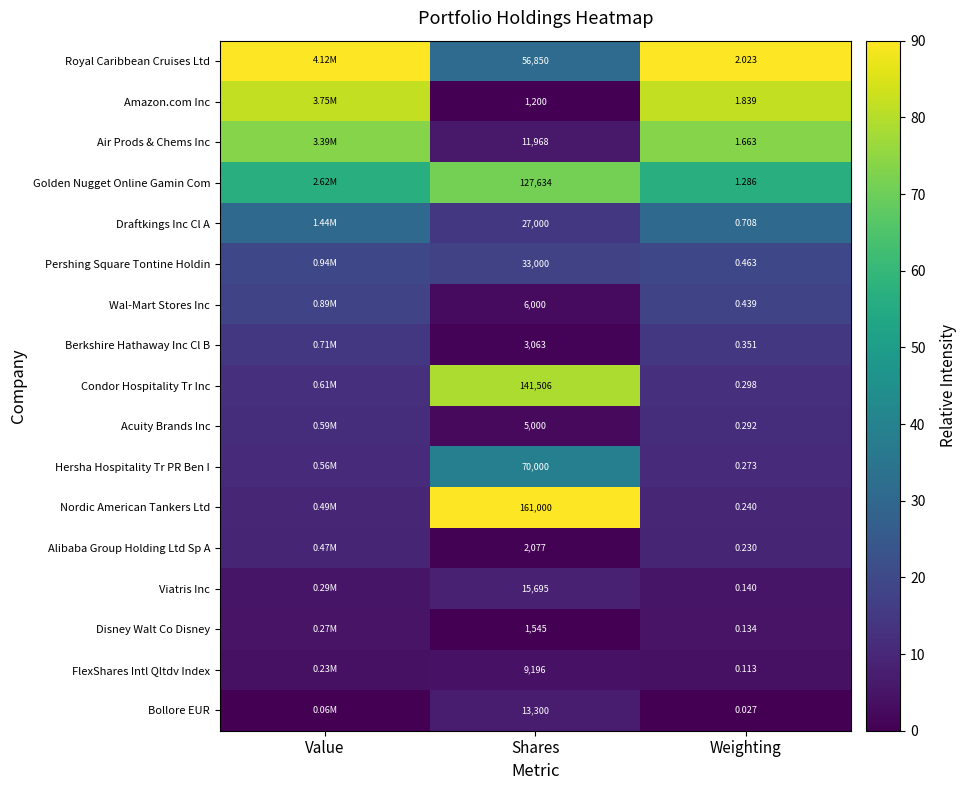

Which series changed the most between Shares and Weighting?

Nordic American Tankers Ltd